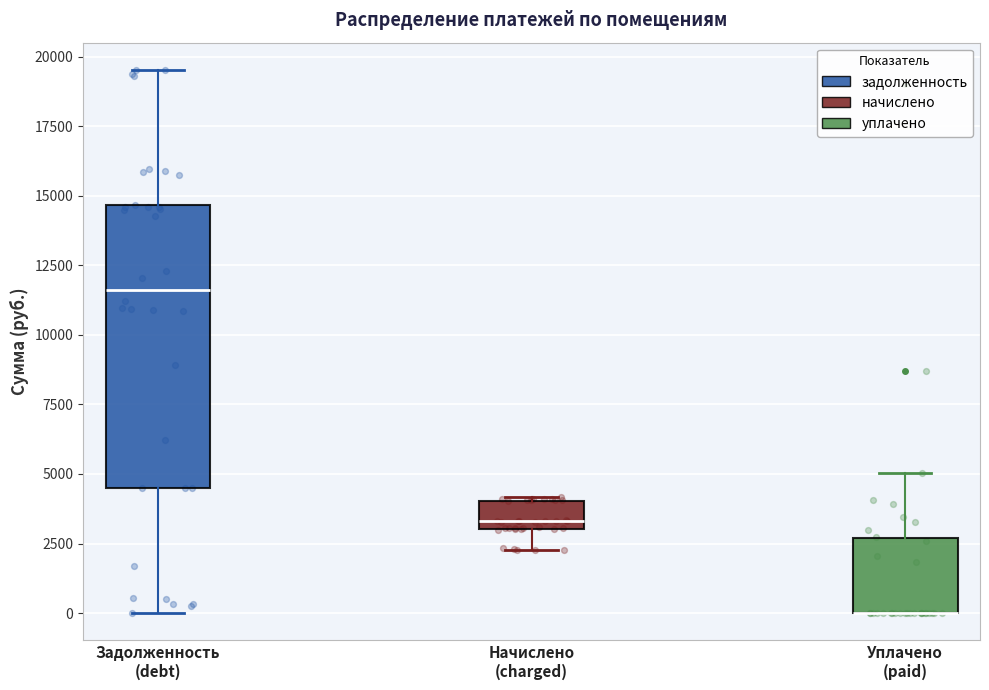

Where is the upper edge of the box for Уплачено (paid) on the y-axis? The values are not printed on the chart, so give them approximately, as read against the axis.

2500